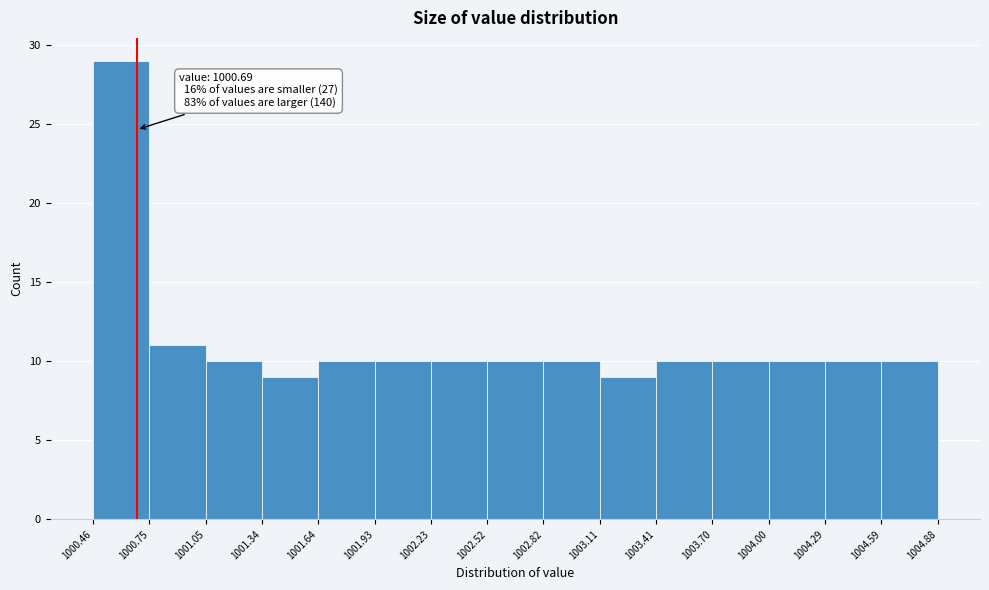

Over which range of the x-axis is the bar tallest?

1000.46 to 1000.75